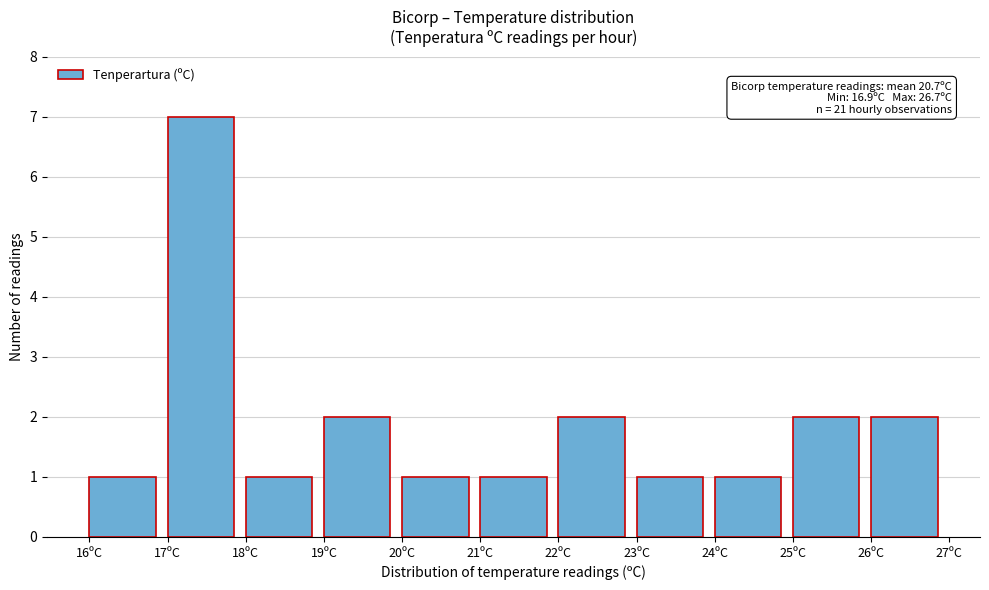

Over which range of the x-axis is the bar tallest?

17 to 18